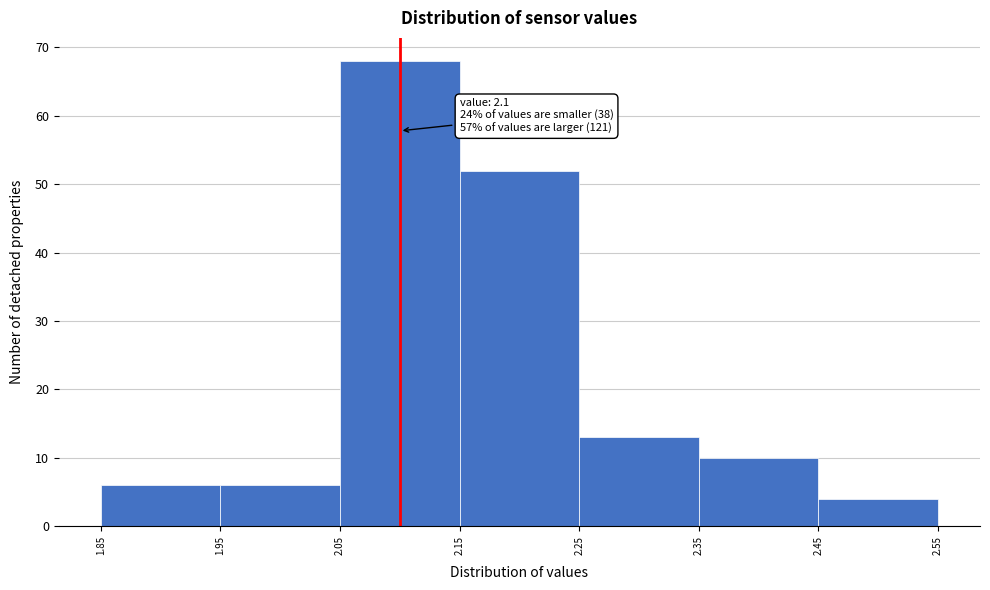

Which range on the x-axis has the tallest bar?

2.05 to 2.15